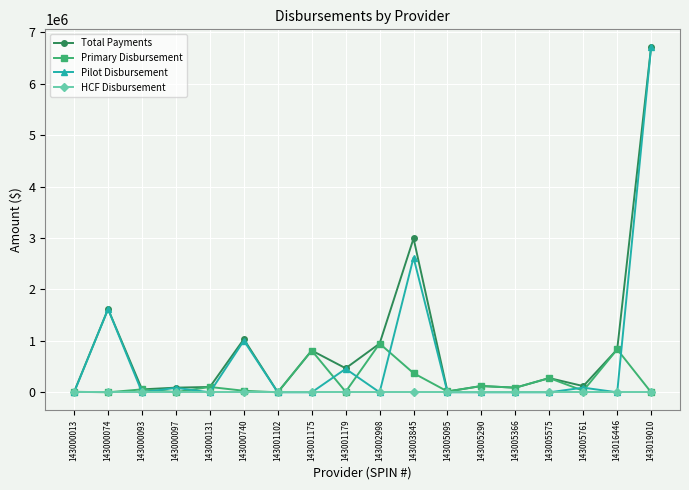

What is the difference between the highest and lowest values at 143000074?

1618789.8